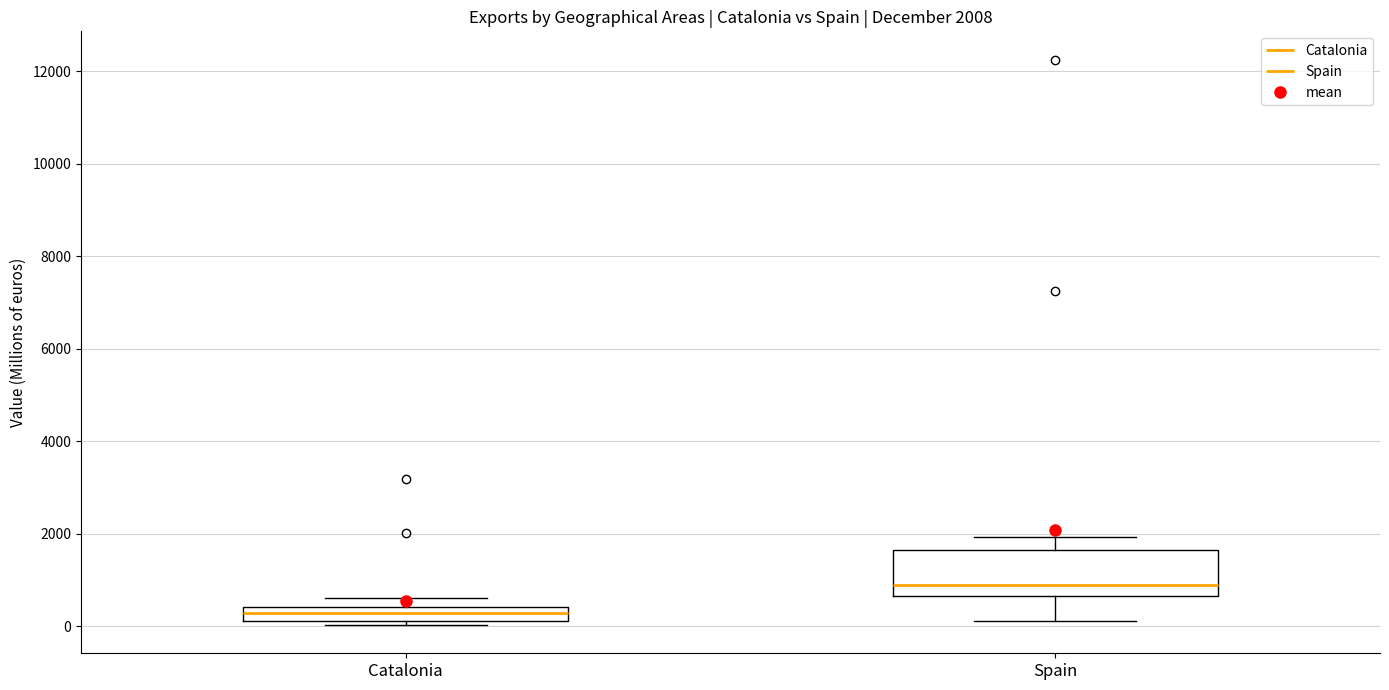

Comparing the boxes themselves (not the whiskers), which one is the tallest?

Spain